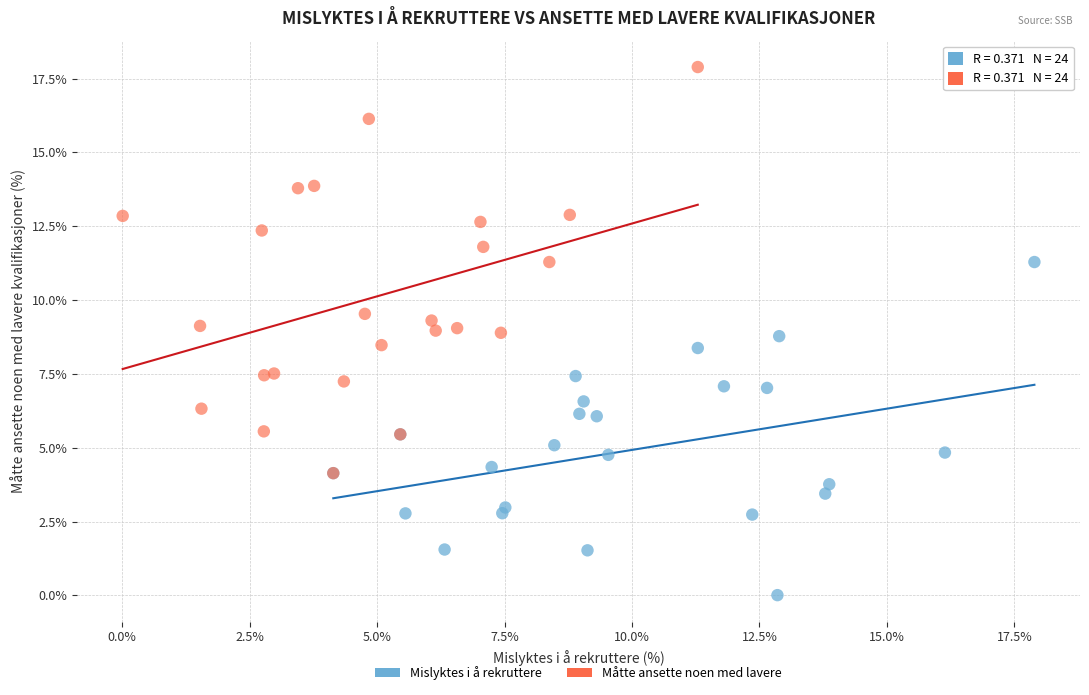

What are all the series names shown in the legend?

Mislyktes i å rekruttere, Måtte ansette noen med lavere